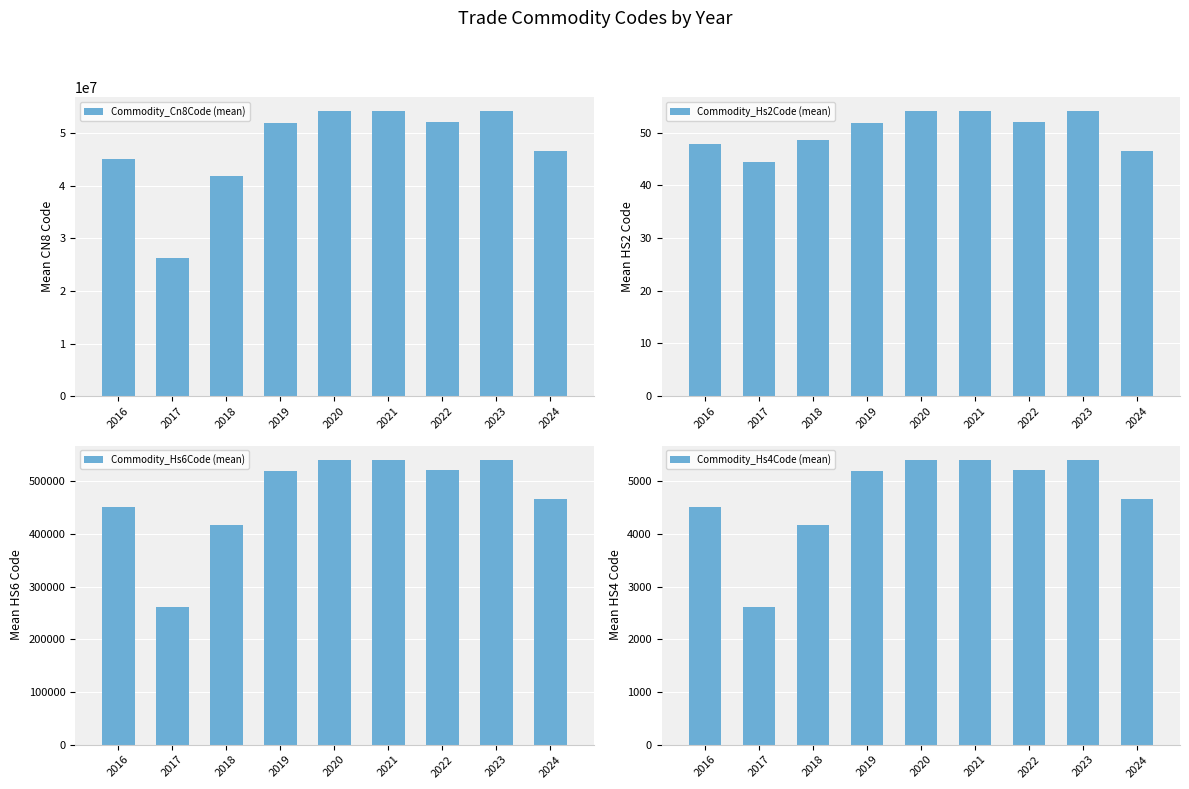

Is it true that Commodity_Cn8Code (mean) equals 16380989.1 at 2019?

False